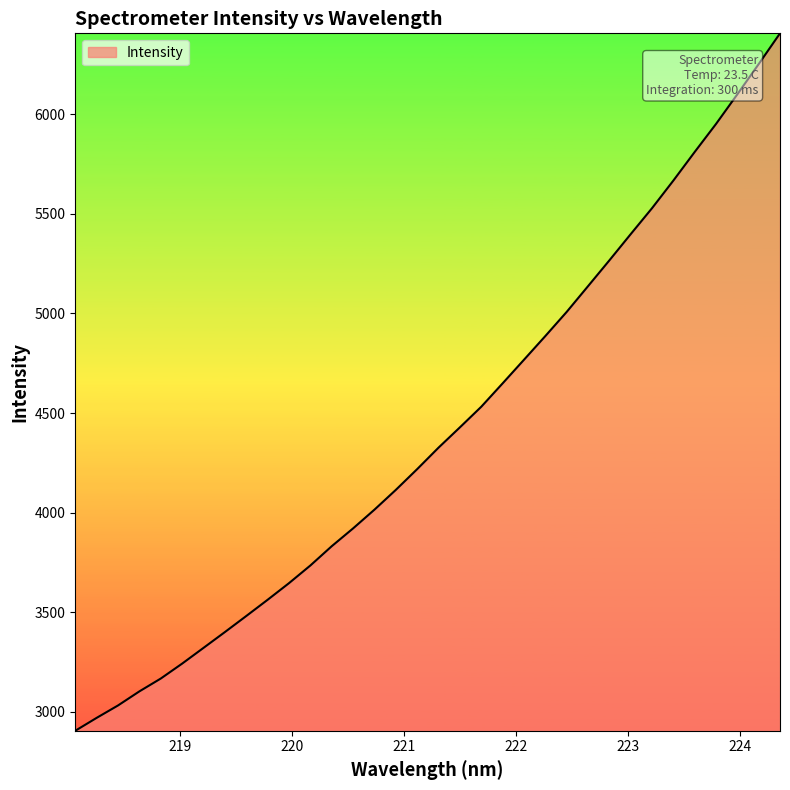

What is the difference between the maximum and minimum values?

3500.6